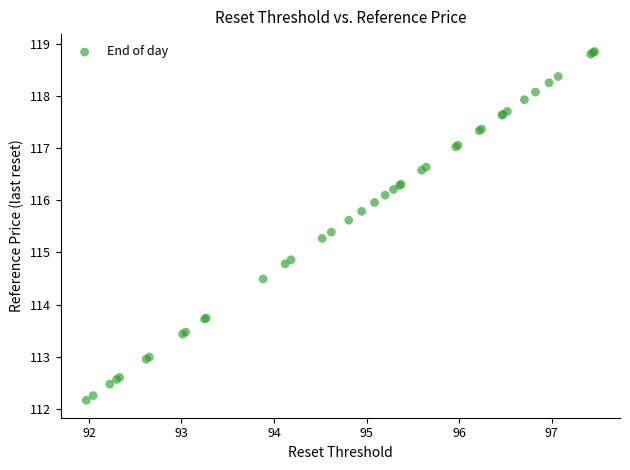

What Y value in the scatter plot is closest to 115?

114.9